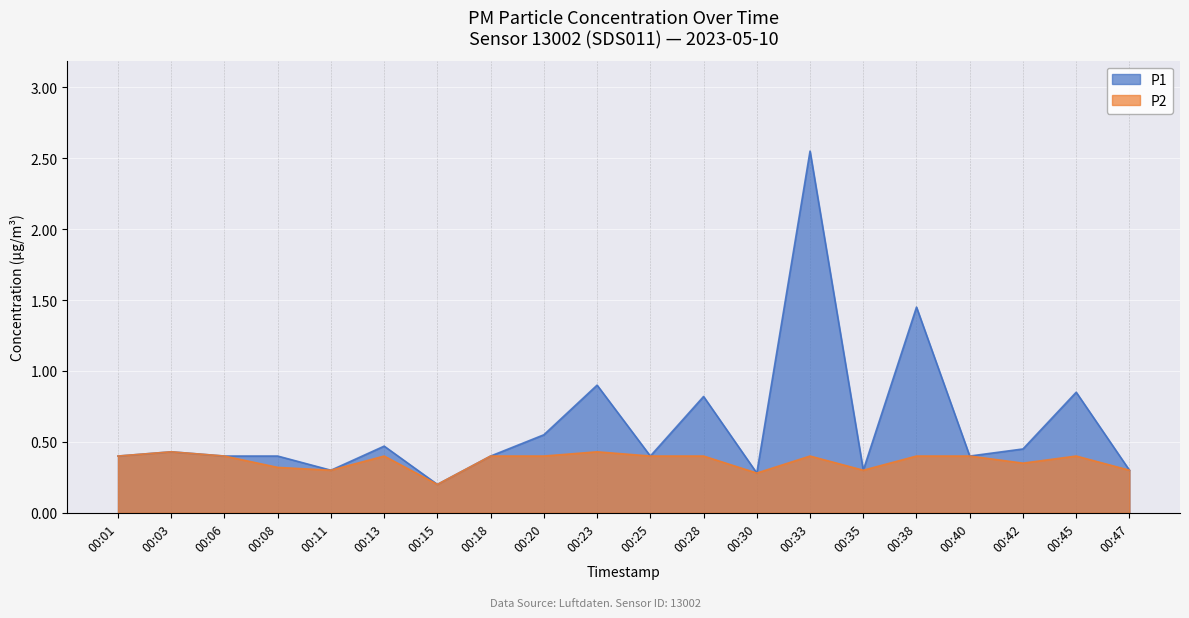

What is the highest value of the P1 series?

2.5